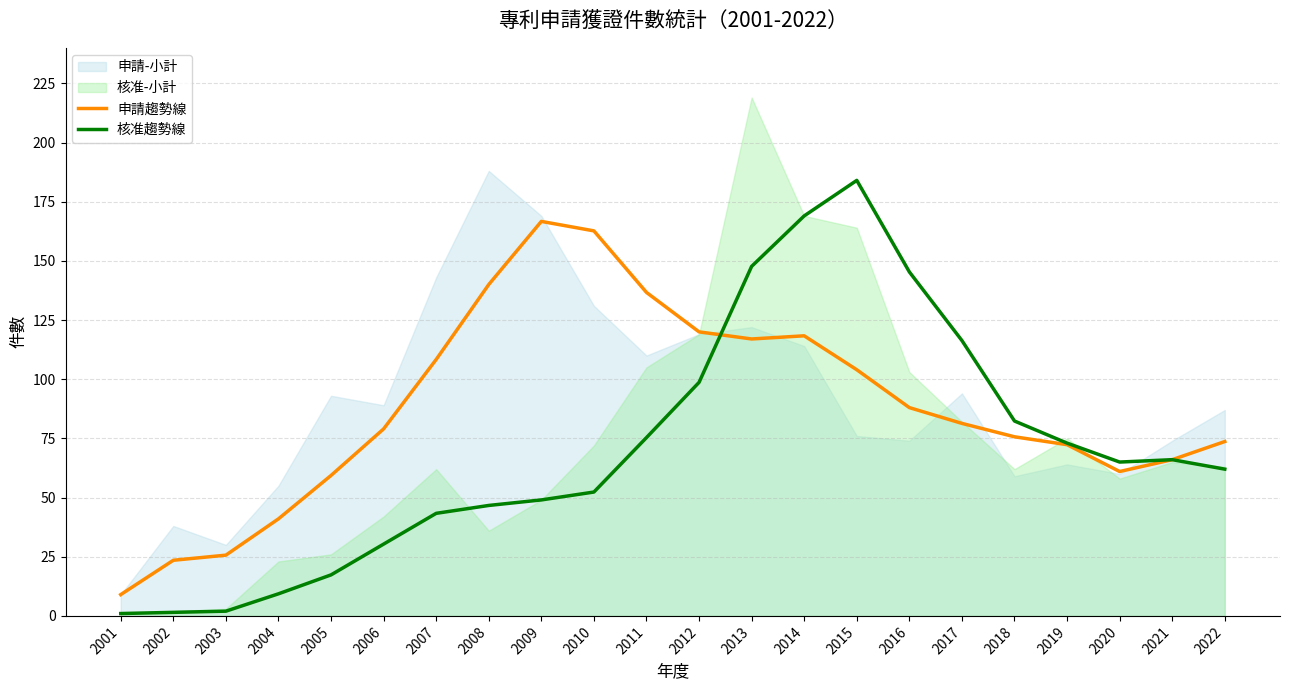

How many data points in 核准趨勢線 are less than 65?

11